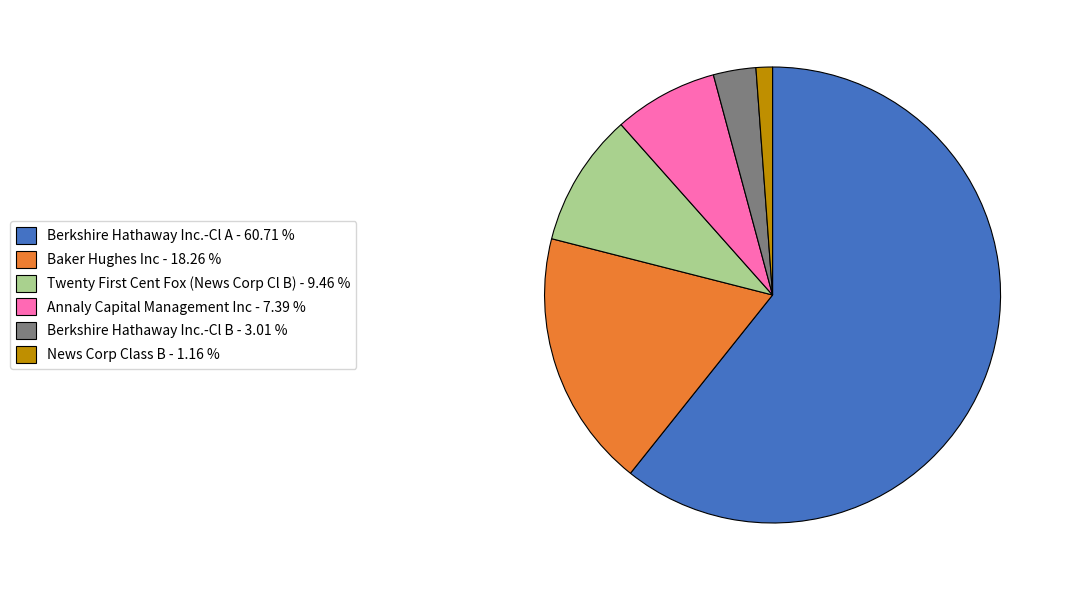

Which has a higher value, Berkshire Hathaway Inc.-Cl A or Annaly Capital Management Inc?

Berkshire Hathaway Inc.-Cl A